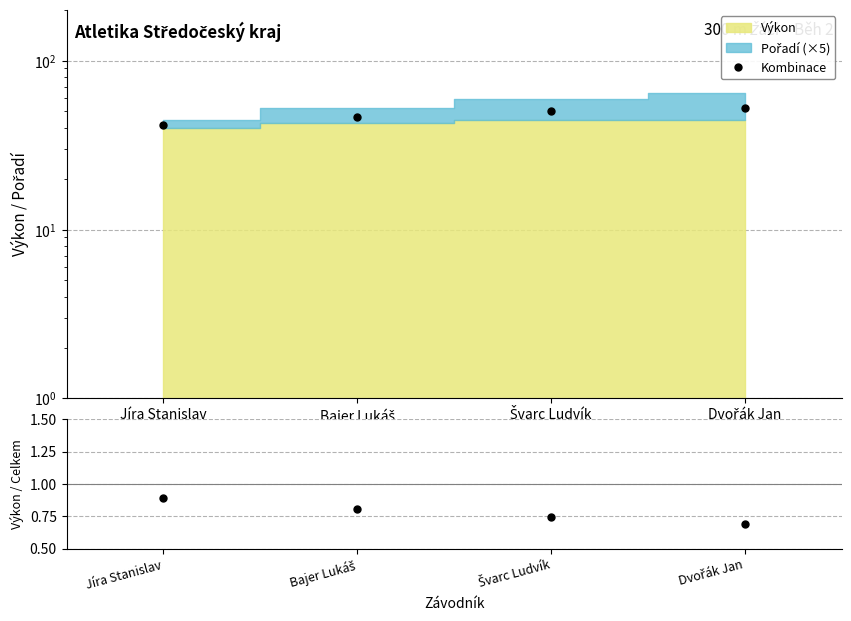

What is the lowest value of the Výkon / Celkem series?

0.7